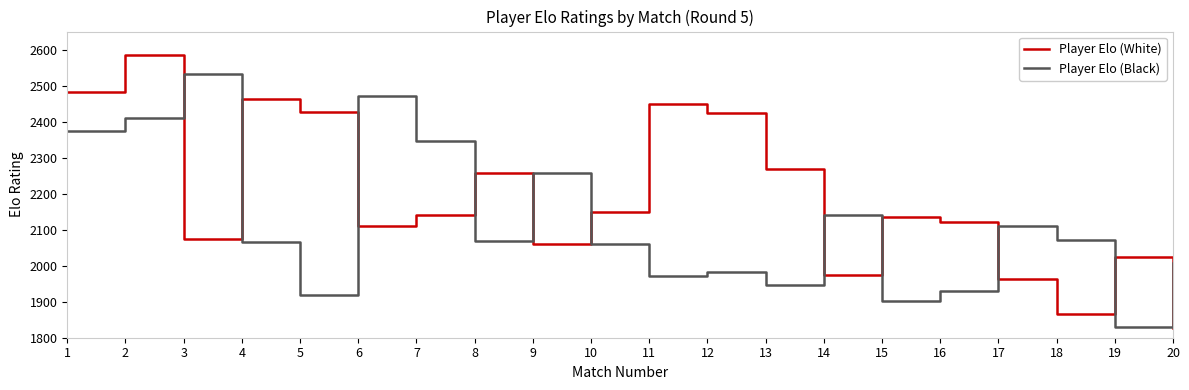

What is the spread (max minus min) of values at 1?

108